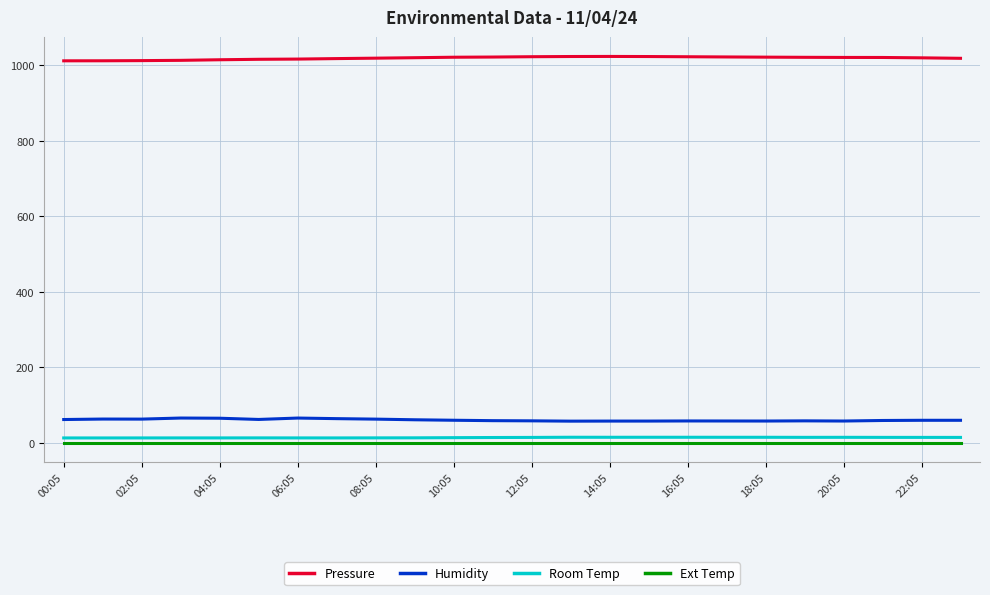

True or false: Humidity and Pressure cross at least once.

False